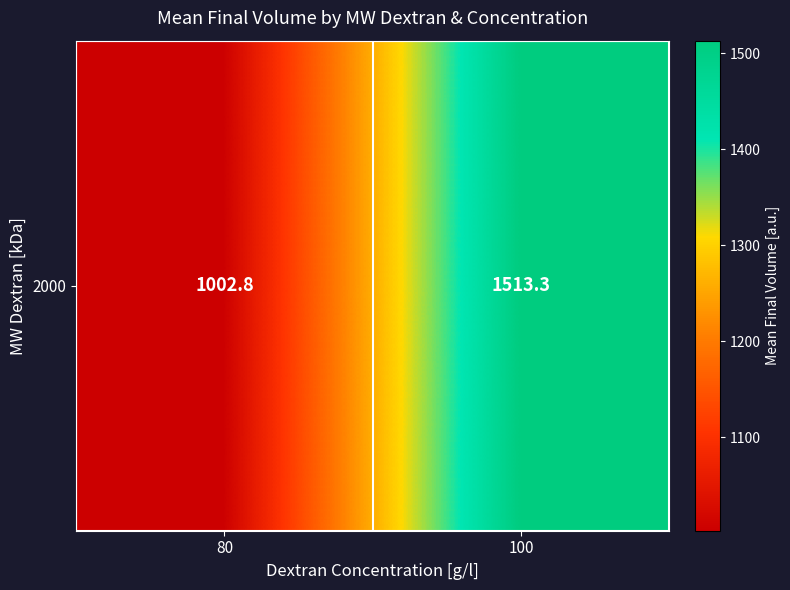

Which label corresponds to the smallest value in the chart?

80